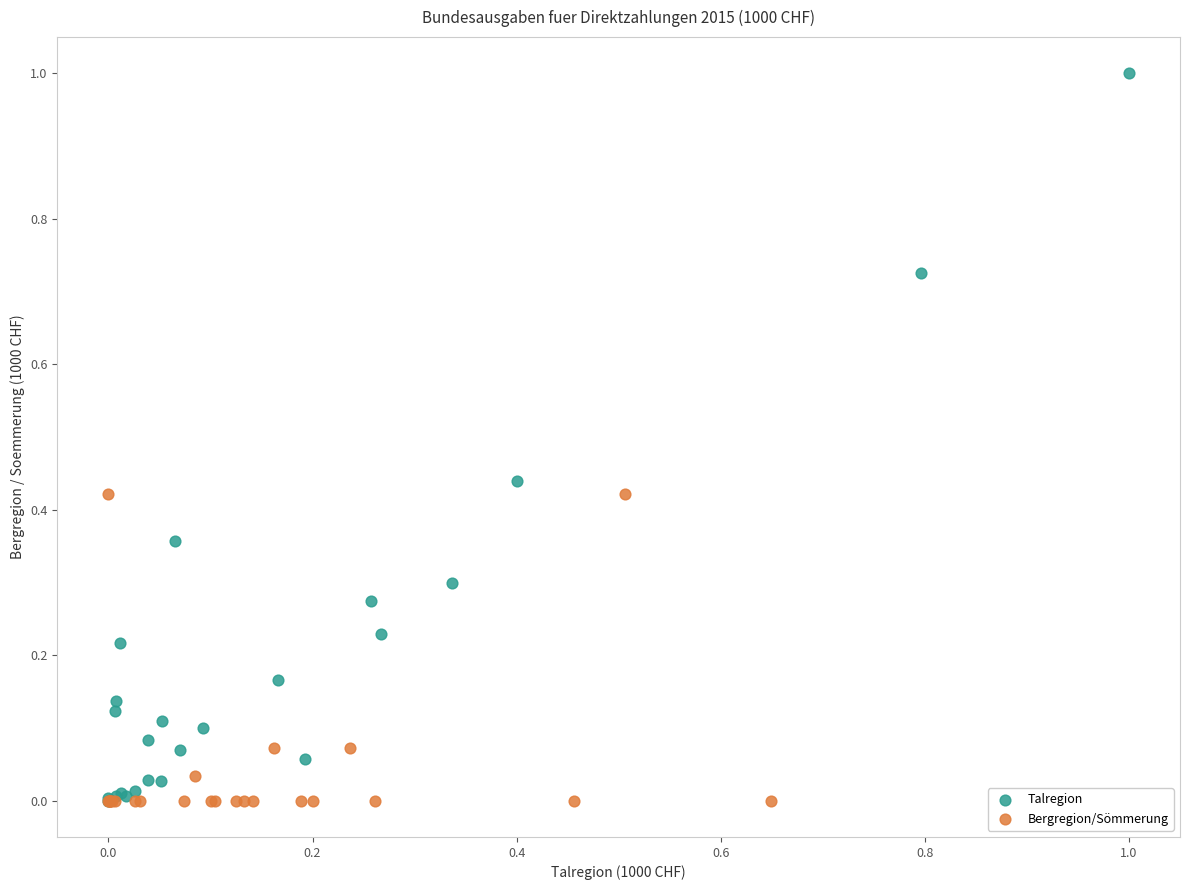

Which series contains the highest Y value?

Talregion